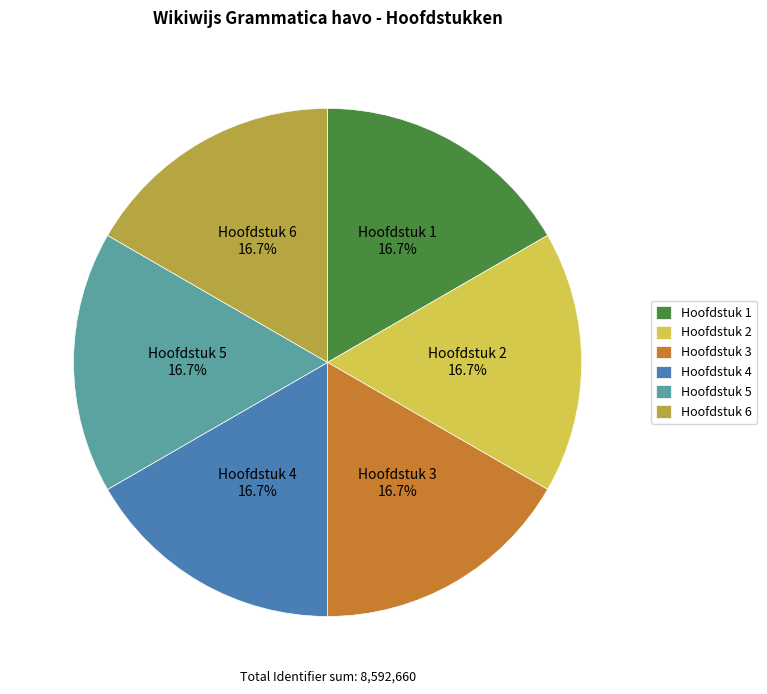

Does Hoofdstuk 5 account for over 50% of the chart?

No